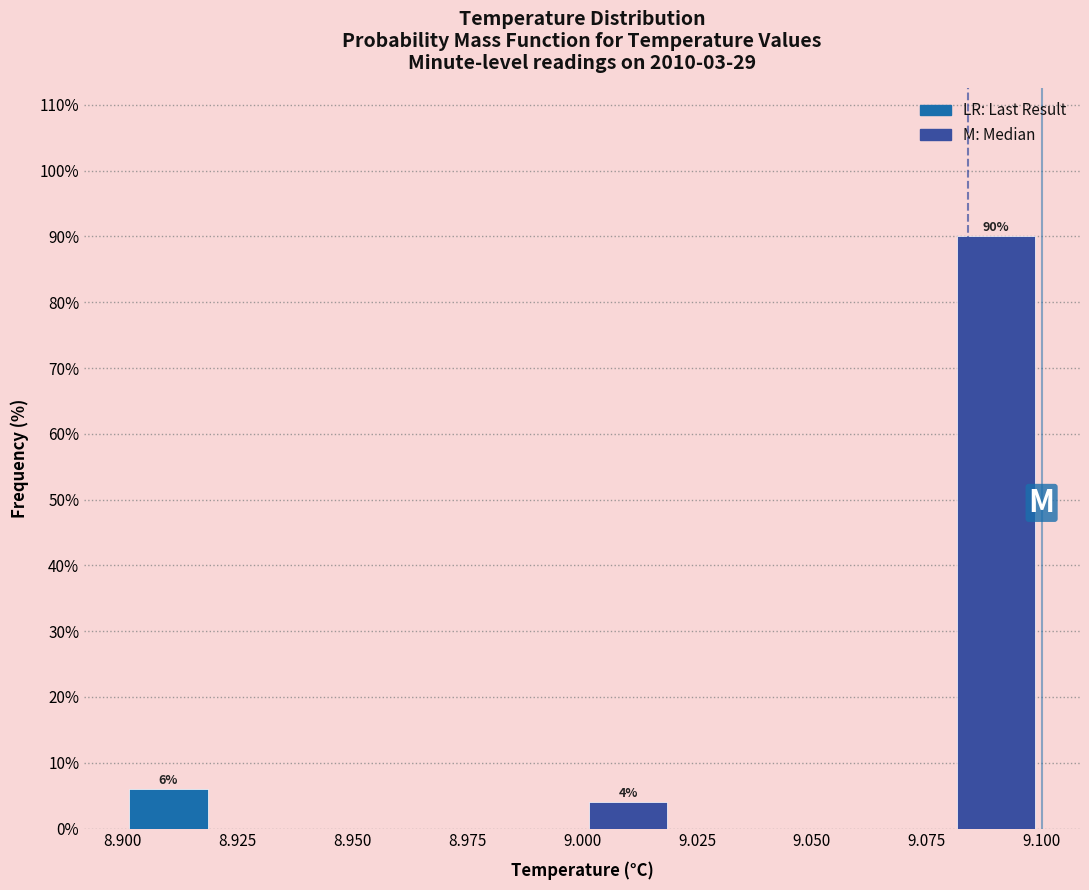

Which range on the x-axis has the tallest bar?

9.08 to 9.10